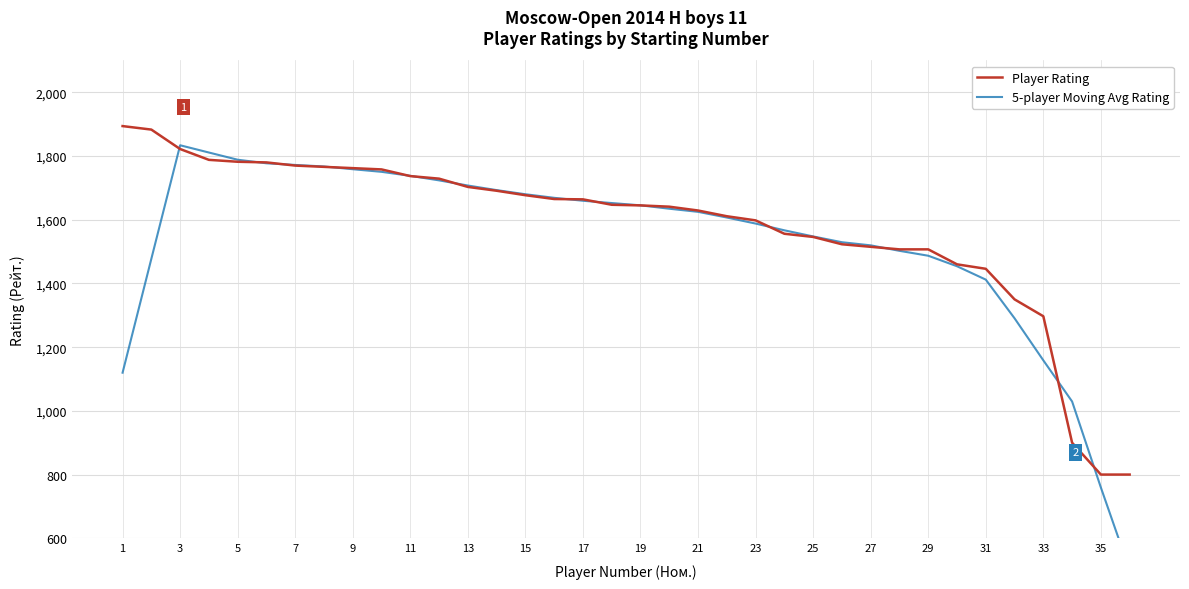

Which series has the largest total across all categories?

Player Rating